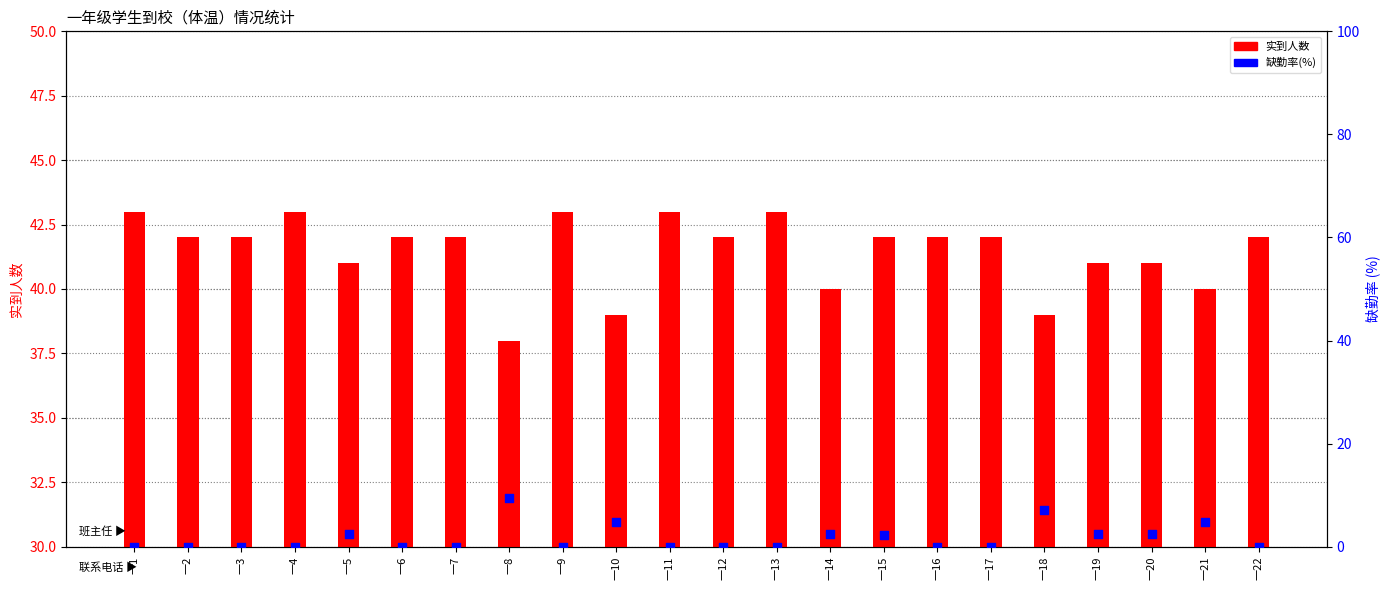

Which series contains the highest Y value?

实到人数